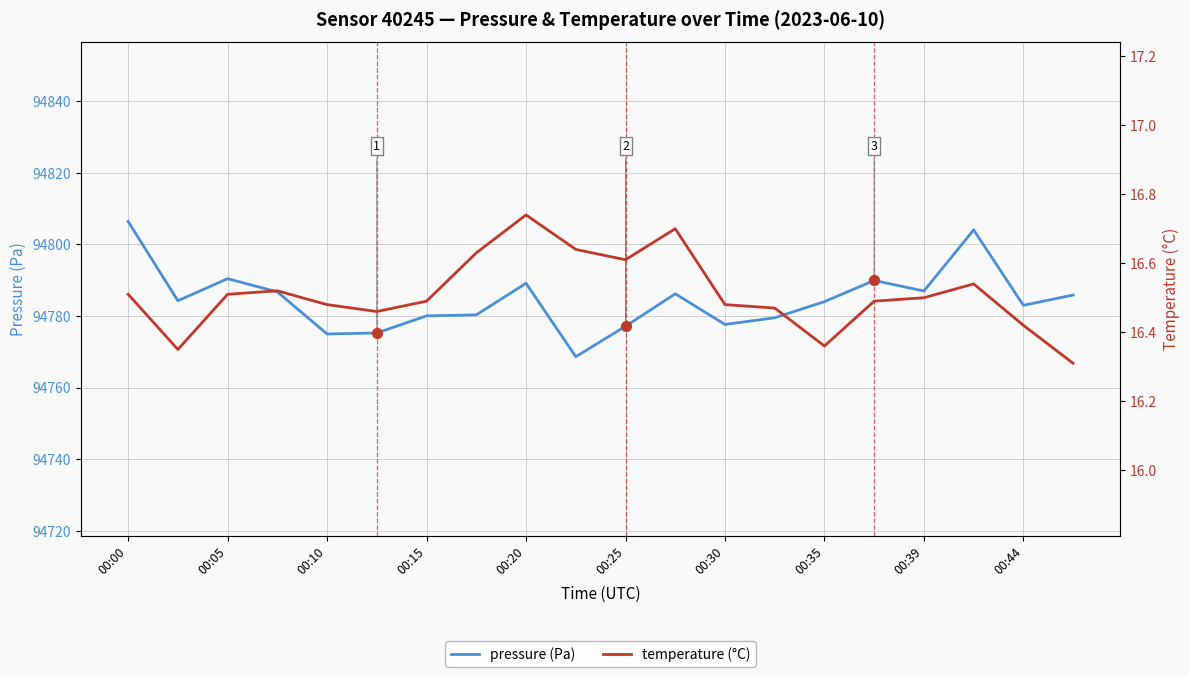

Which series contains the highest Y value?

pressure (Pa)